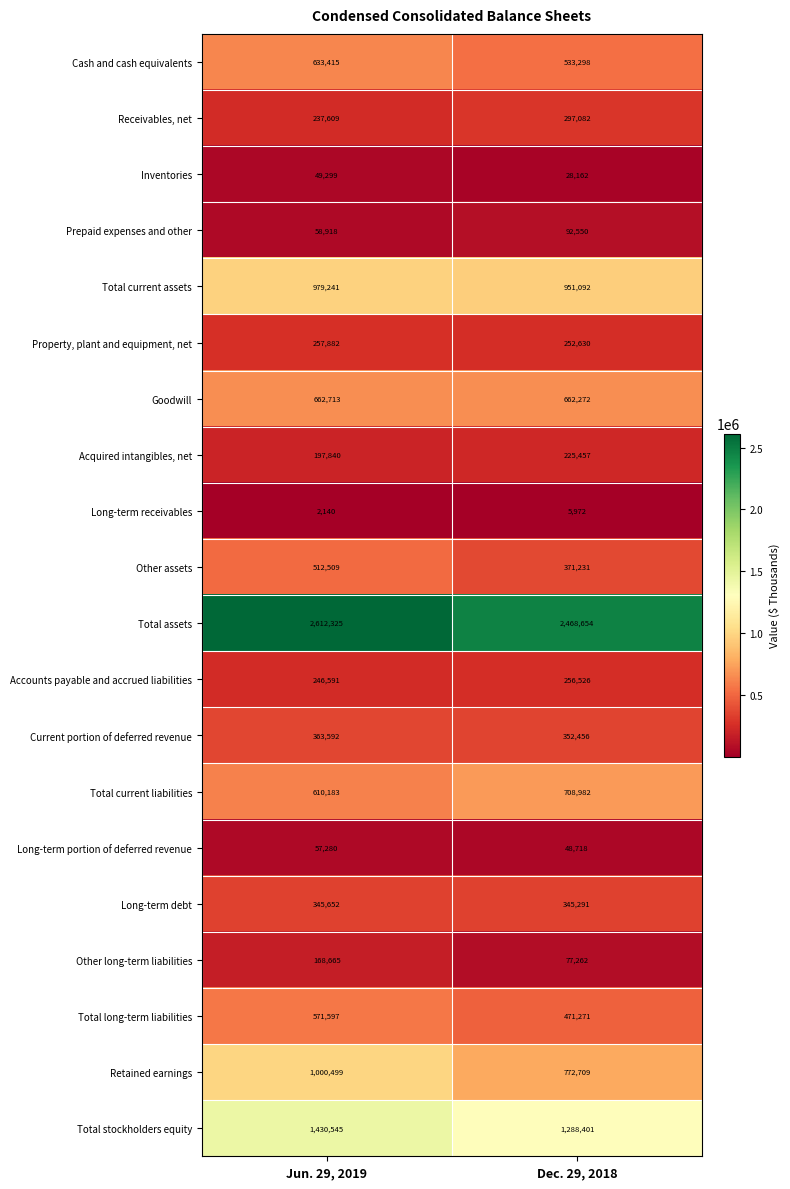

Where is Accounts payable and accrued liabilities nearest to the value 251558?

Jun. 29, 2019